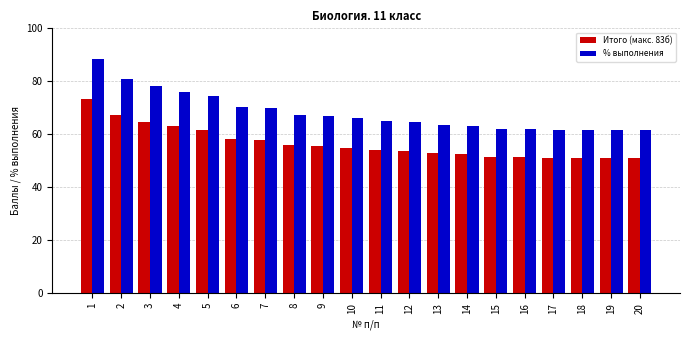

What value does the % выполнения series have at 16?

61.9